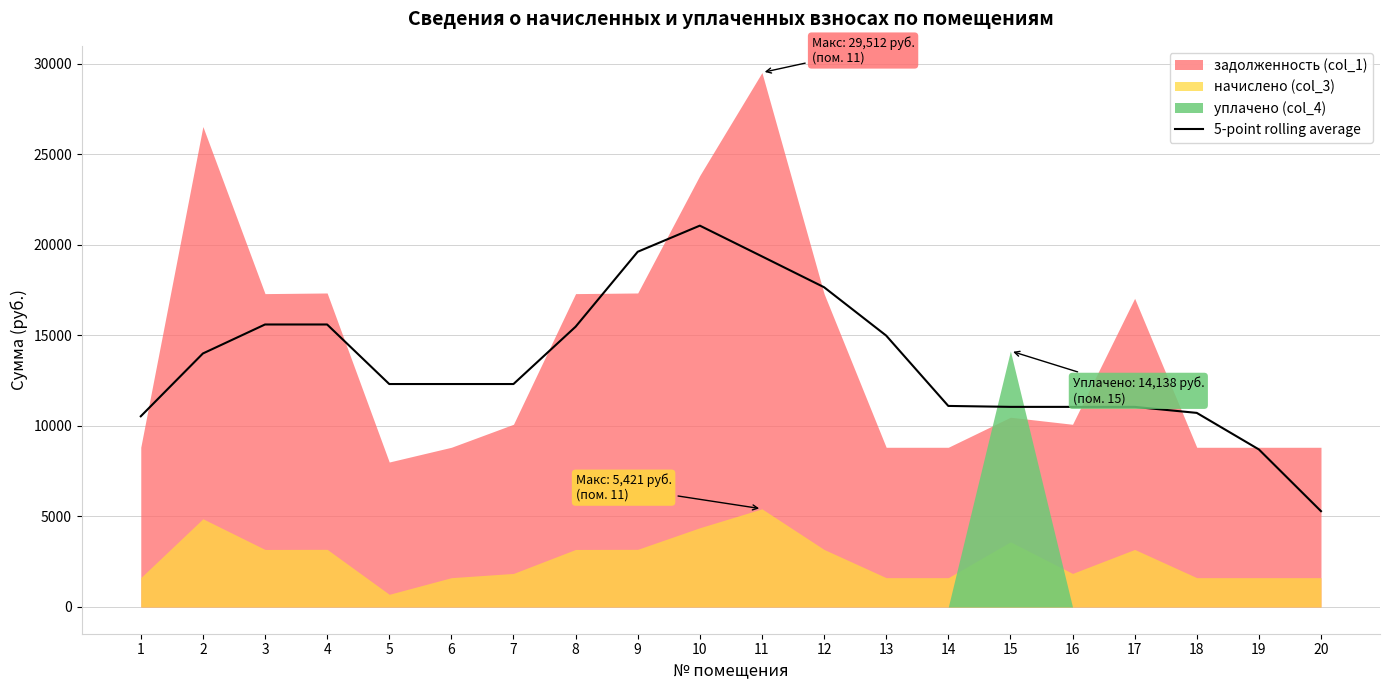

At which label does the data first exceed 12312?

2